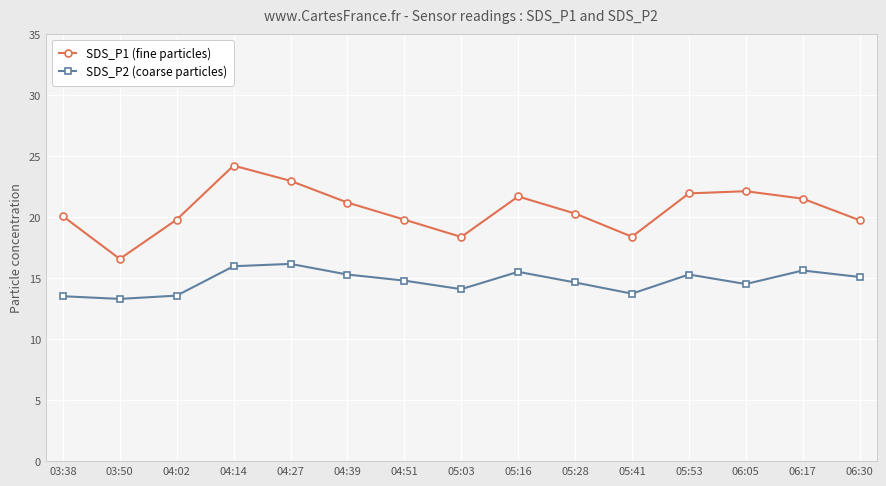

What is the approximate value of SDS_P2 (coarse particles) at 05:41?

13.7